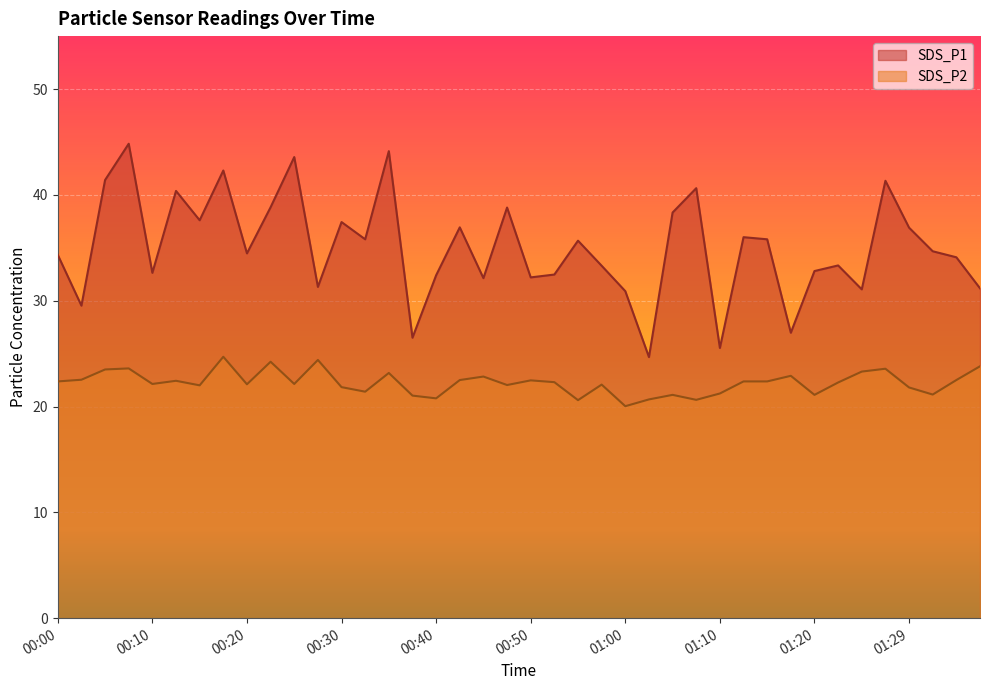

Between 00:30 and 00:55, which is larger?

00:30